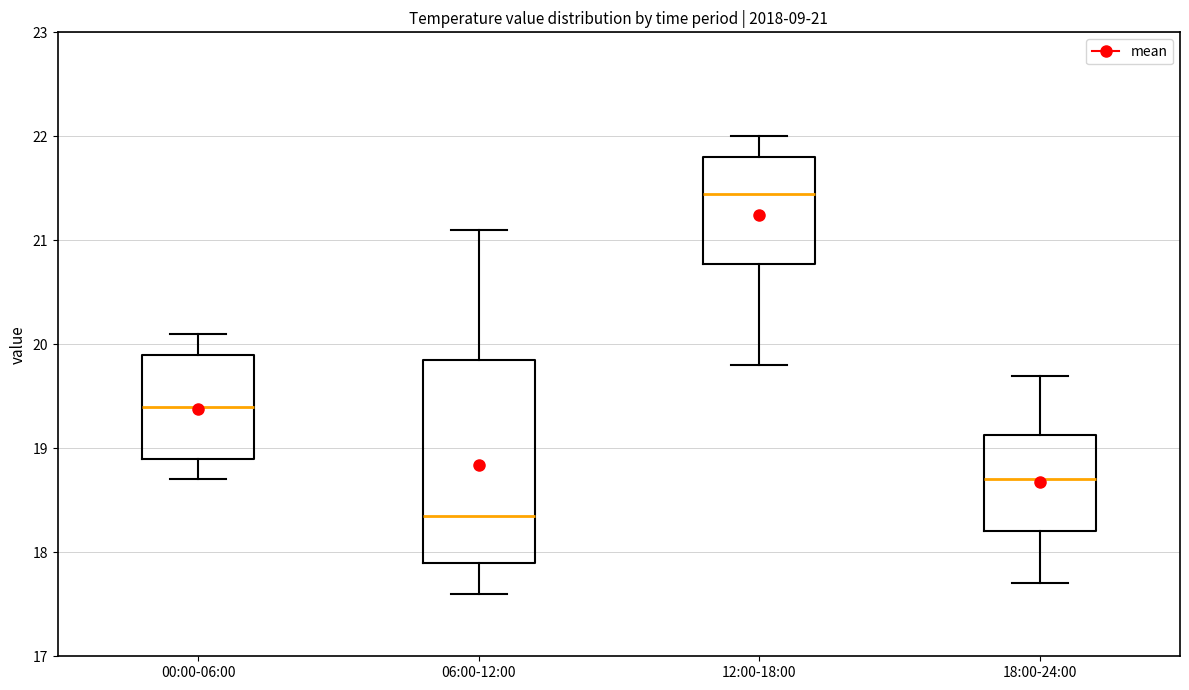

Comparing the boxes themselves (not the whiskers), which one is the tallest?

06:00-12:00